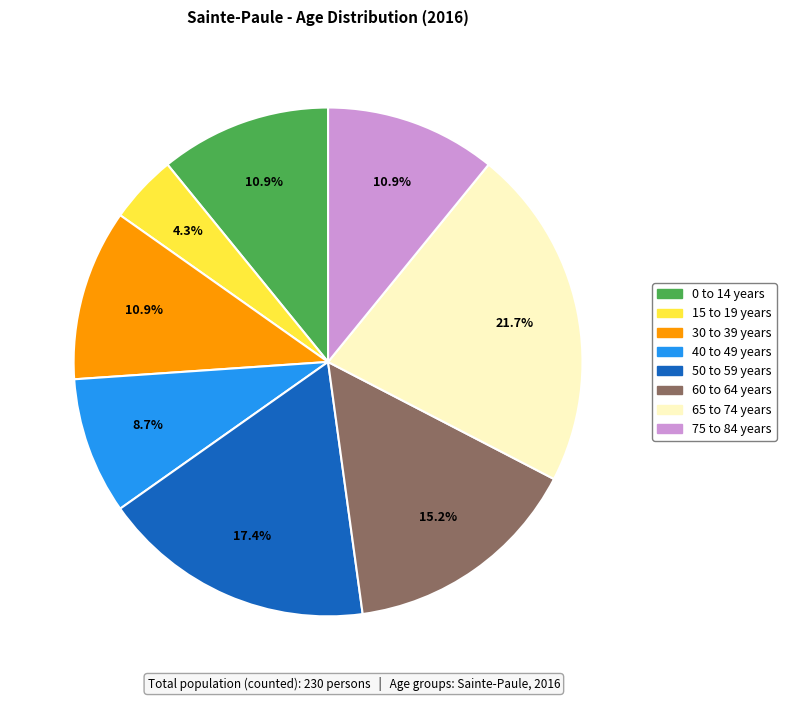

Is there any slice that represents more than half of the pie?

No